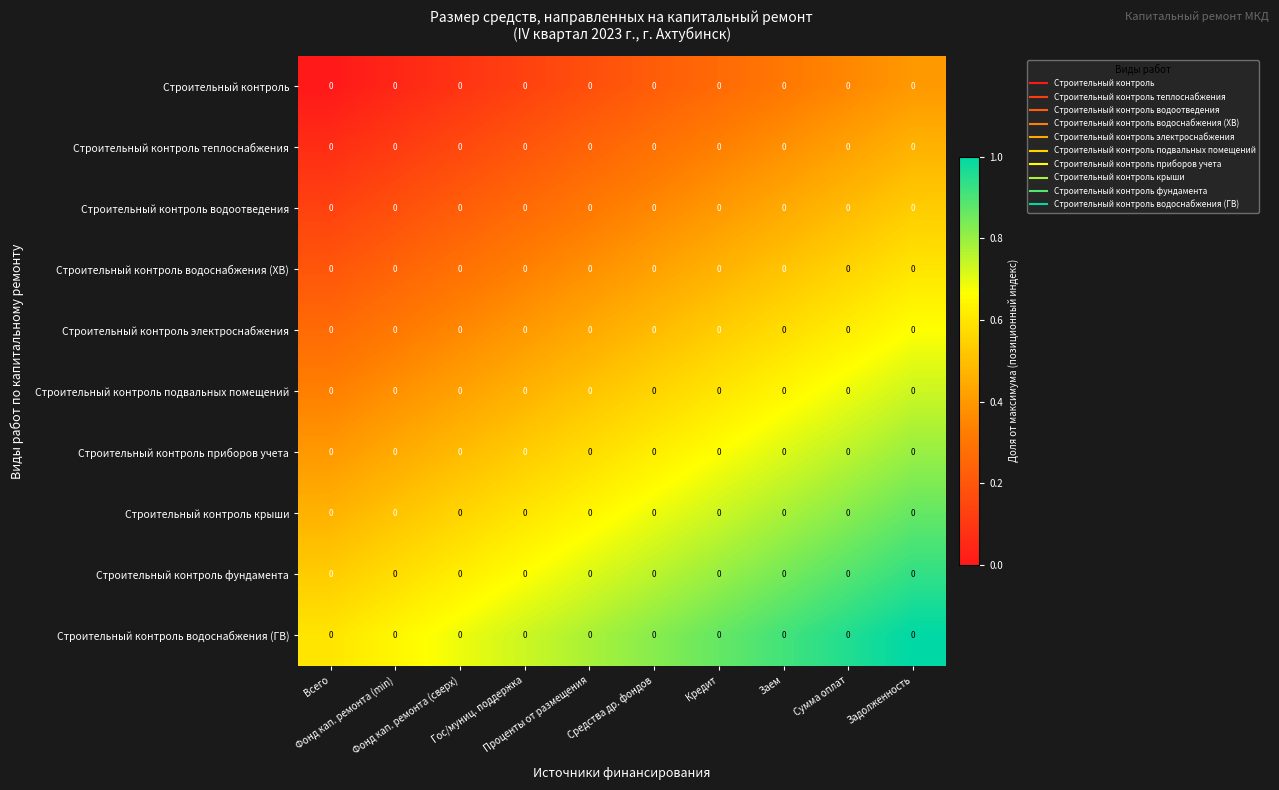

Between Задолженность and Всего, which is larger?

Задолженность